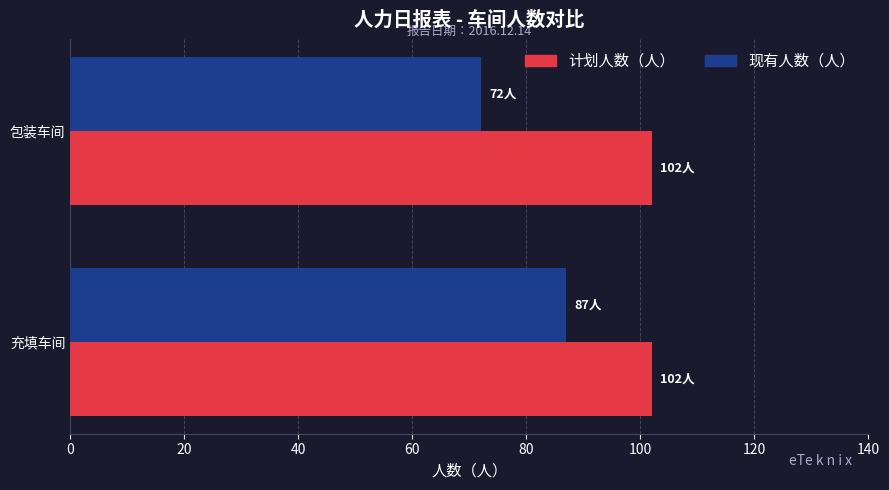

What is the sum of all 现有人数（人） values?

159